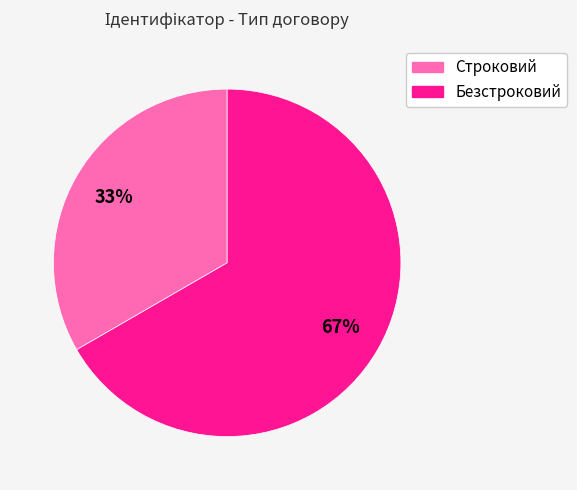

To the nearest percent, what portion does Безстроковий represent?

67%